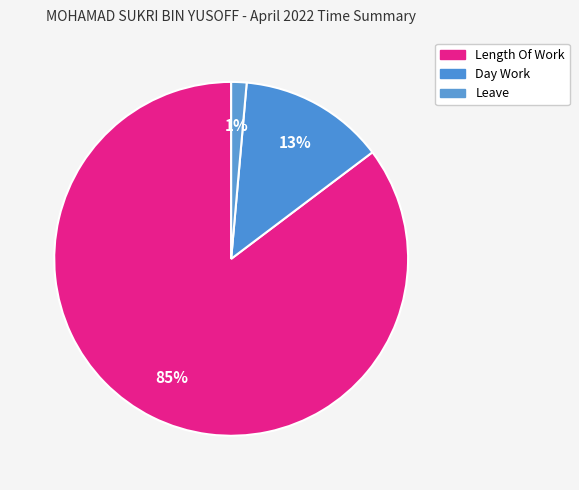

Is it true that Length Of Work is 85% of the pie?

True